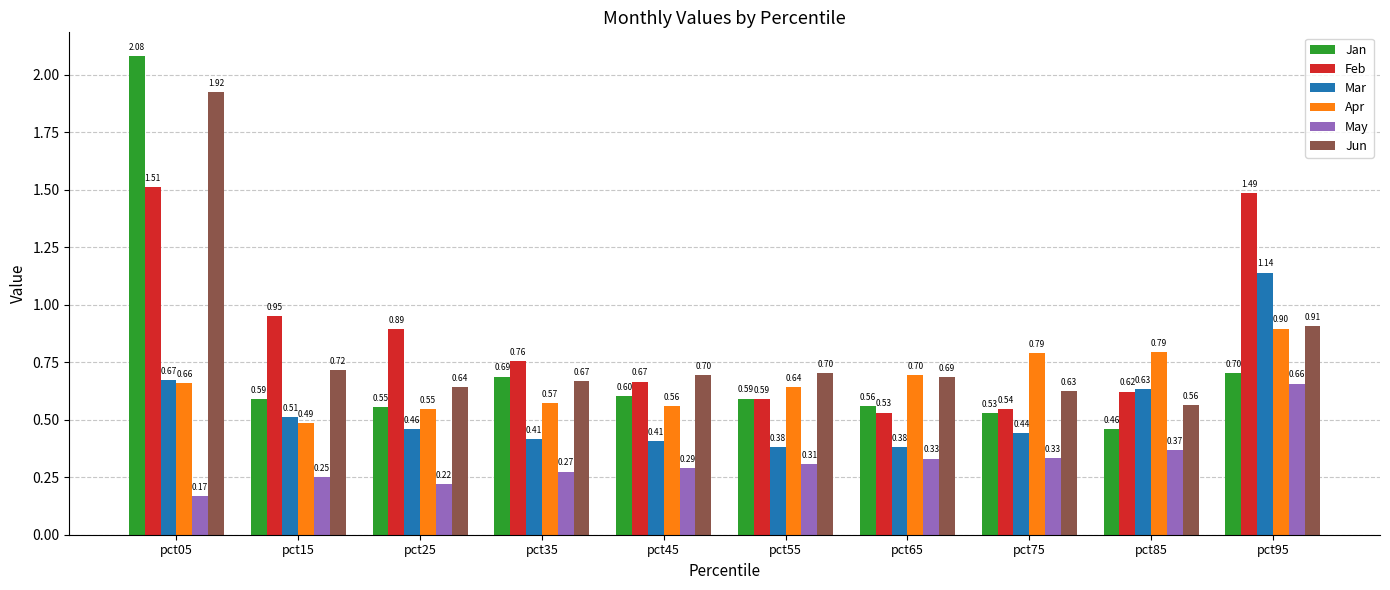

What are all the series names shown in the legend?

Jan, Feb, Mar, Apr, May, Jun